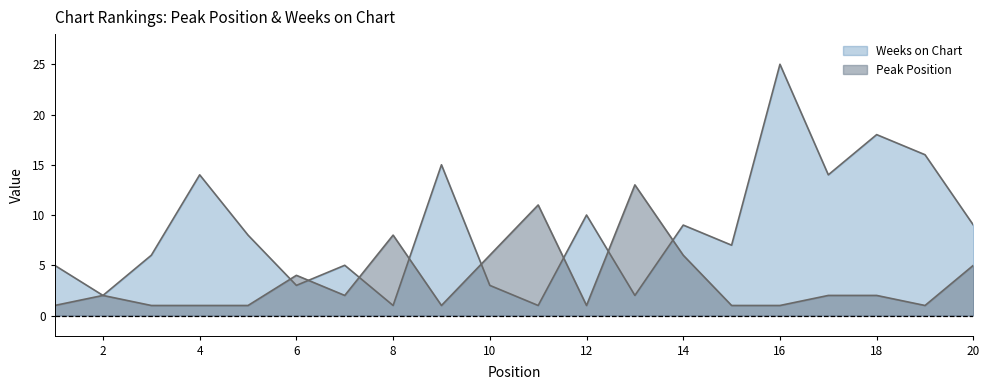

True or false: Weeks on Chart and Peak Position cross at least once.

True